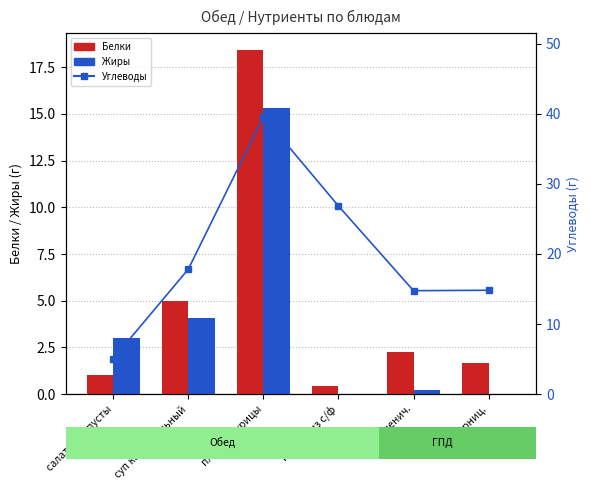

The Углеводы series shows 20.7 at хлеб пшенич.. True or false?

False